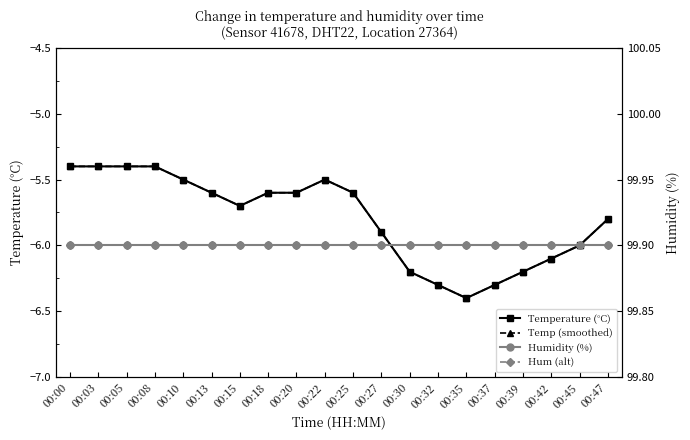

How many interior local peaks does the Temperature (°C) series have?

1